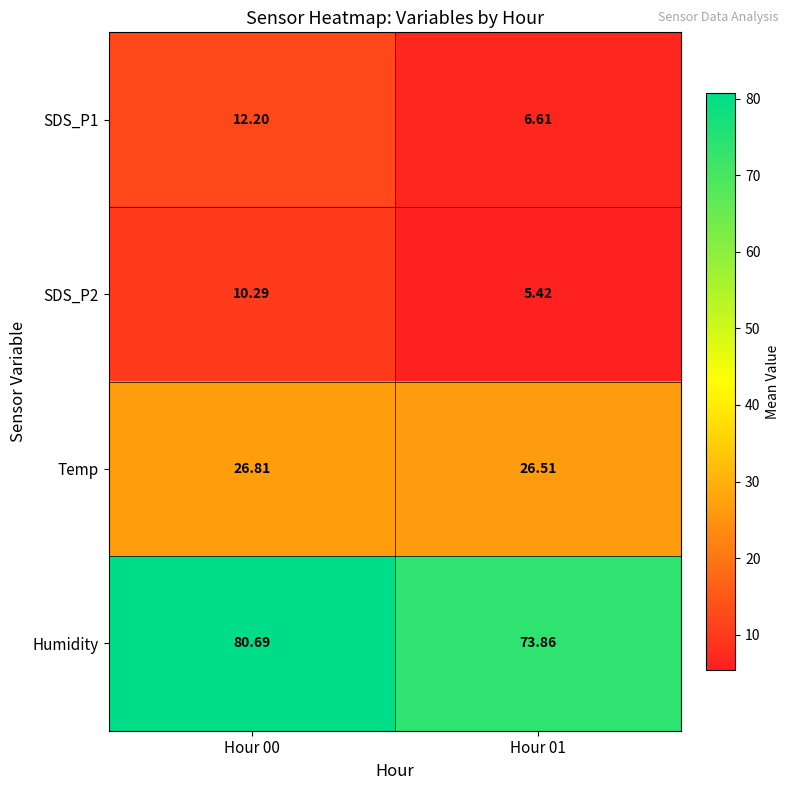

Which series has the largest total across all categories?

Humidity